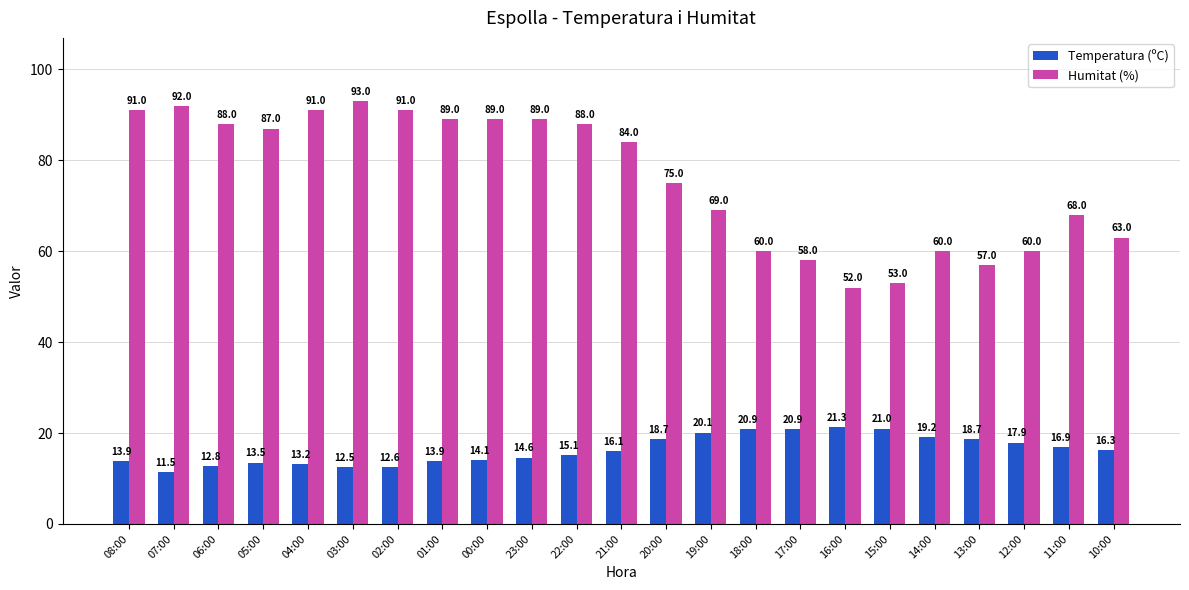

How many series are shown in this chart?

2